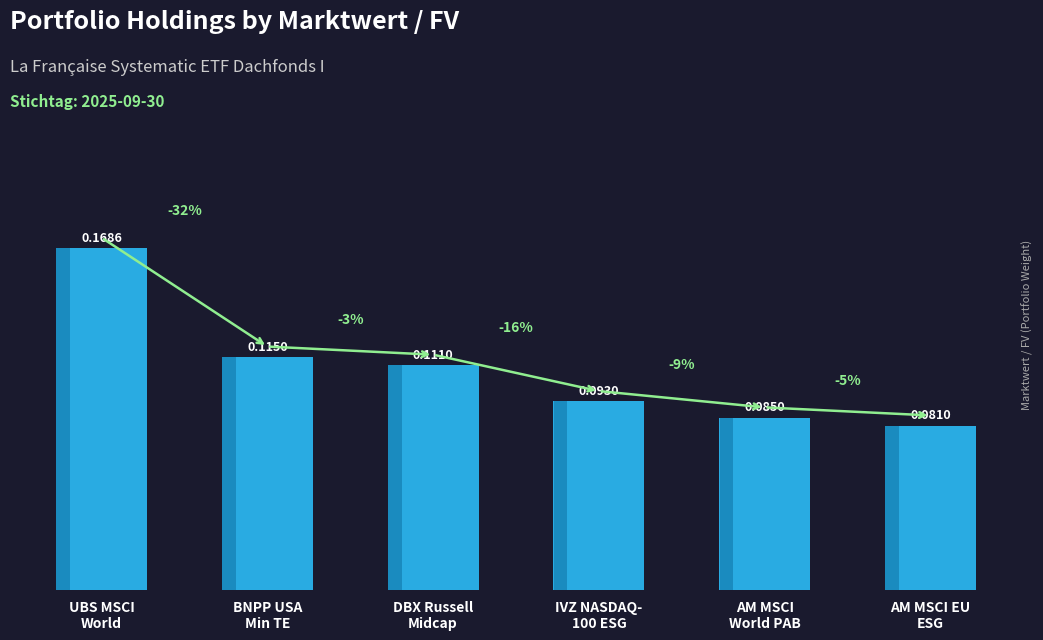

What is the value of the 2nd bar from the left?

0.1